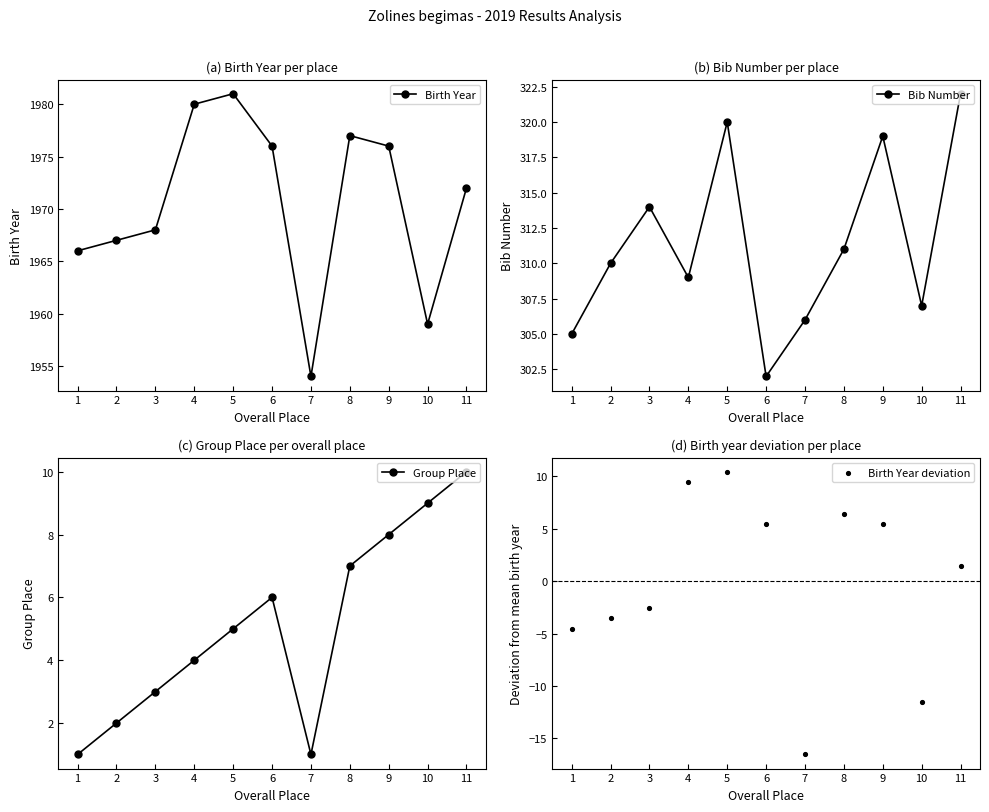

At how many categories does at least one series exceed 984?

11